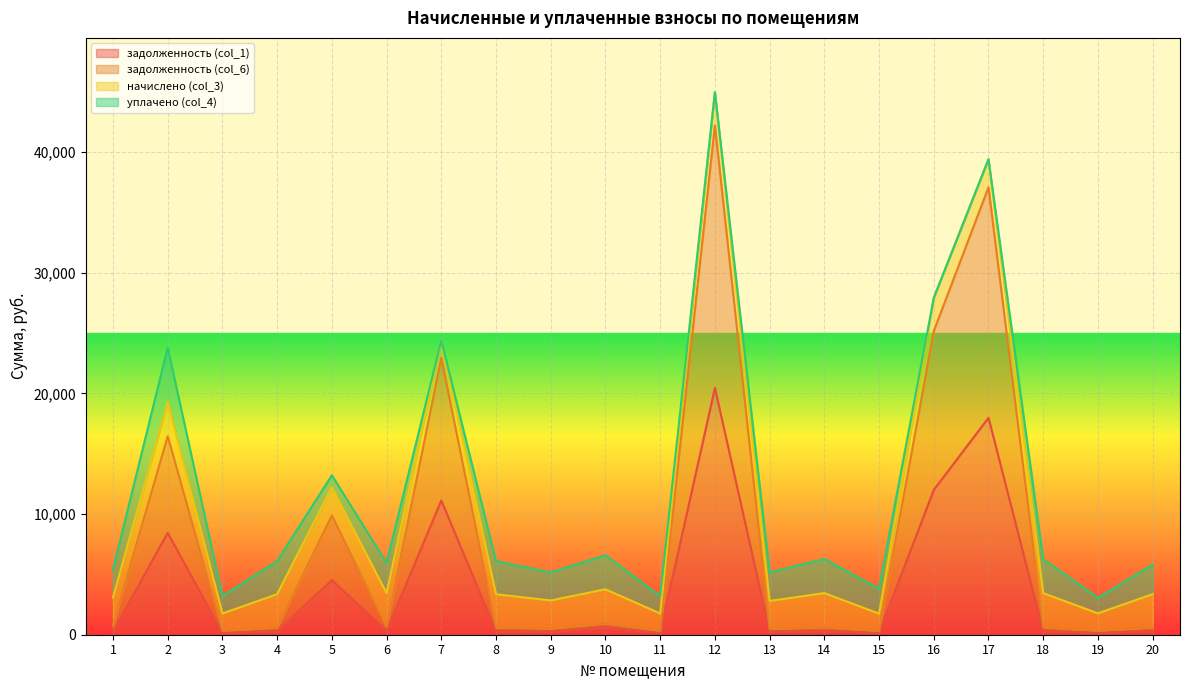

At which category is the sum across all series the highest?

12